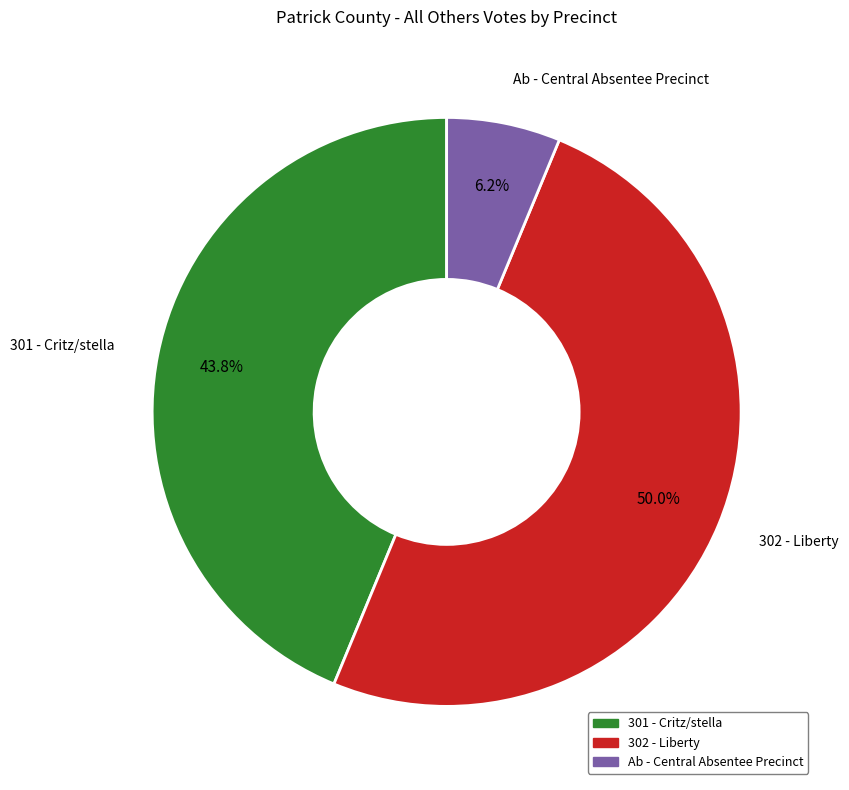

Count the number of slices in the pie.

3